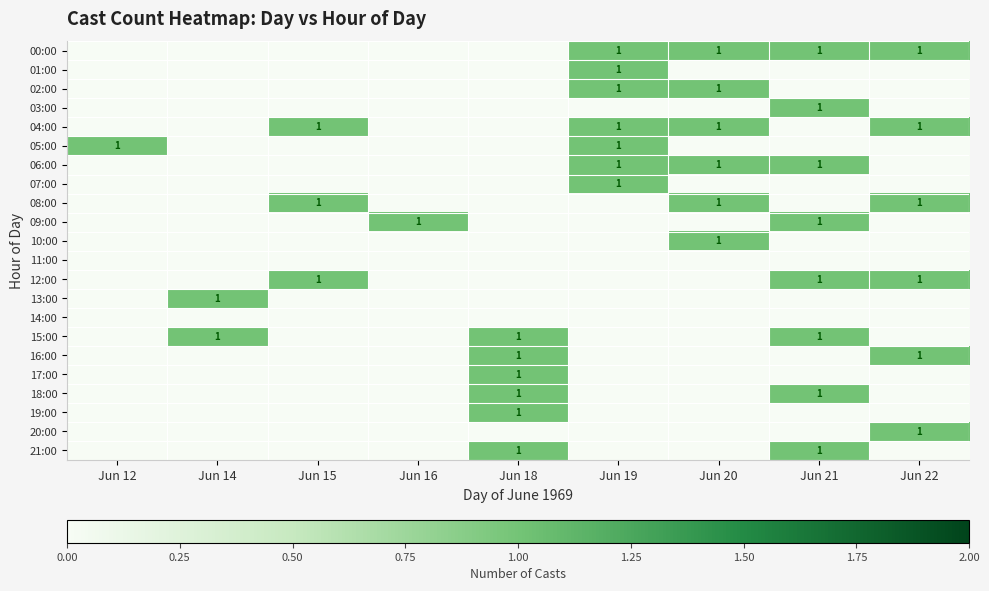

The value of 18:00 at Jun 18 is 1. True or false?

True